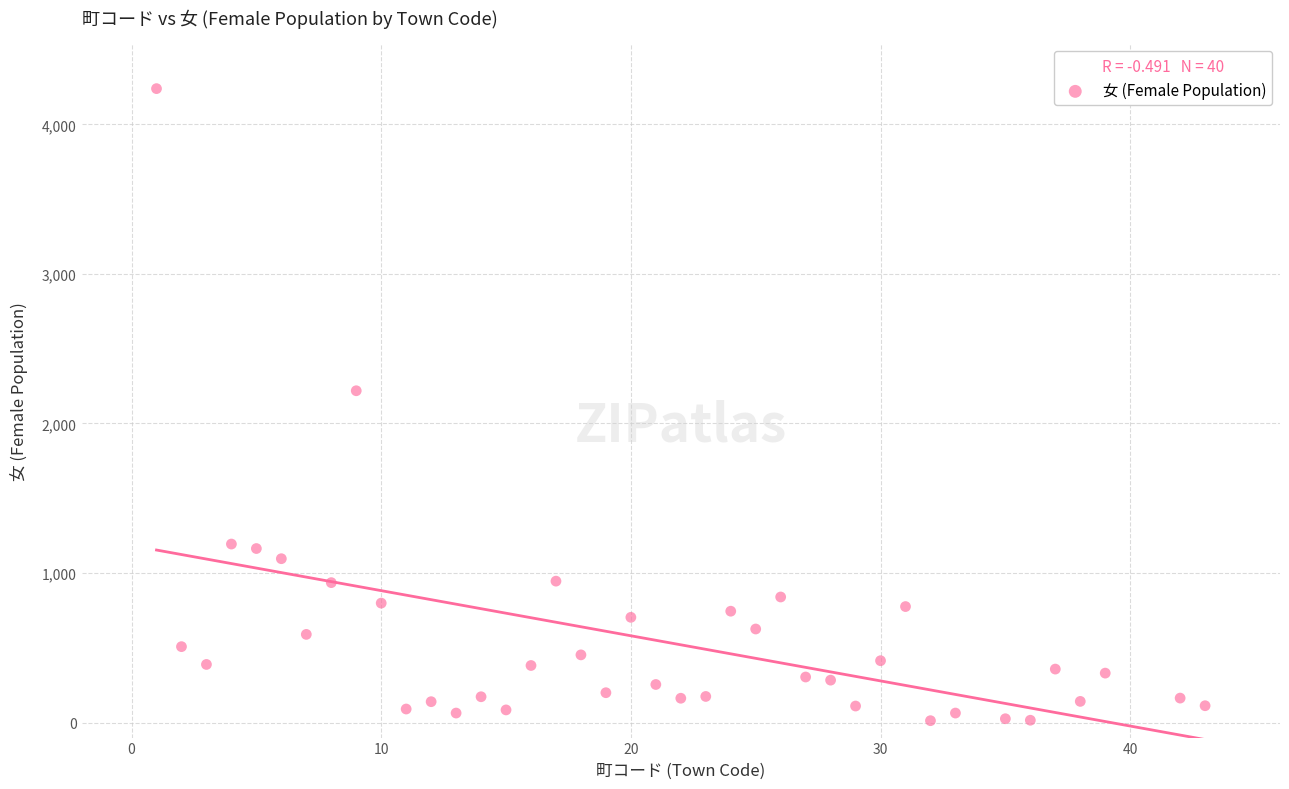

What Y value in the scatter plot is closest to 2126?

2219